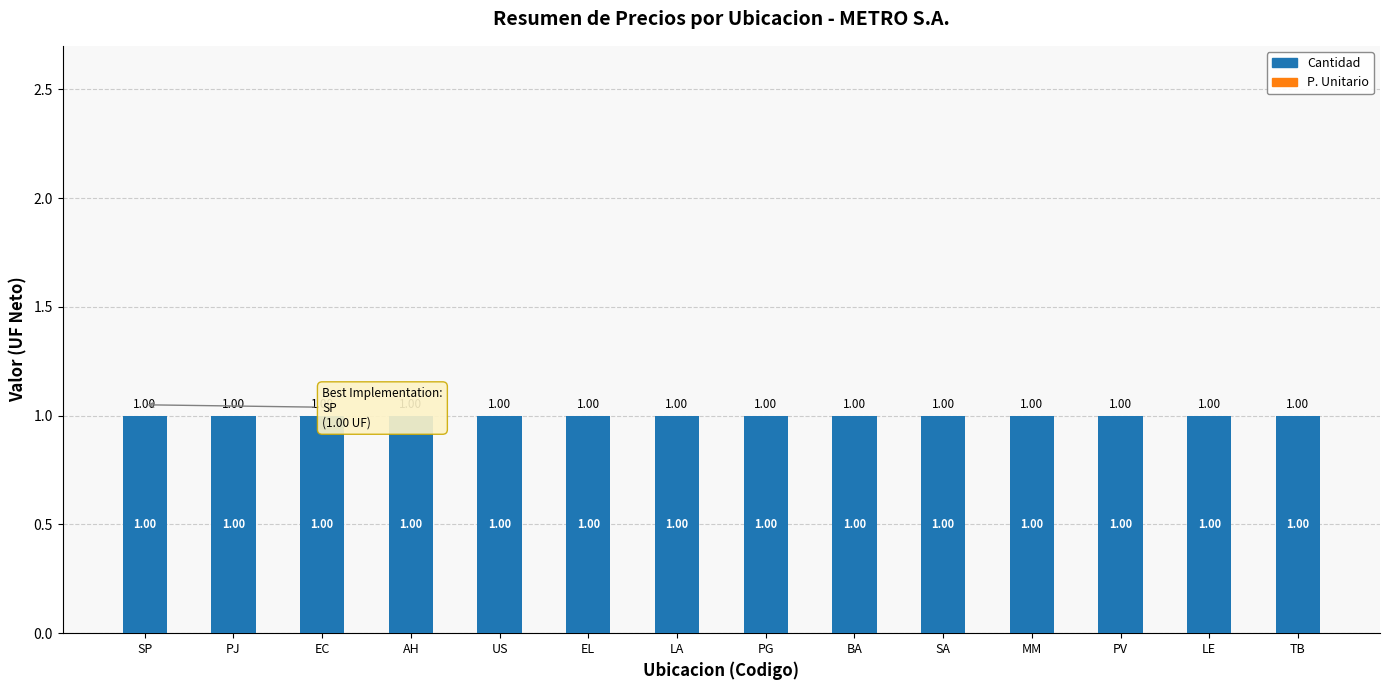

At BA, list the series in order from largest to smallest.

Cantidad, P. Unitario